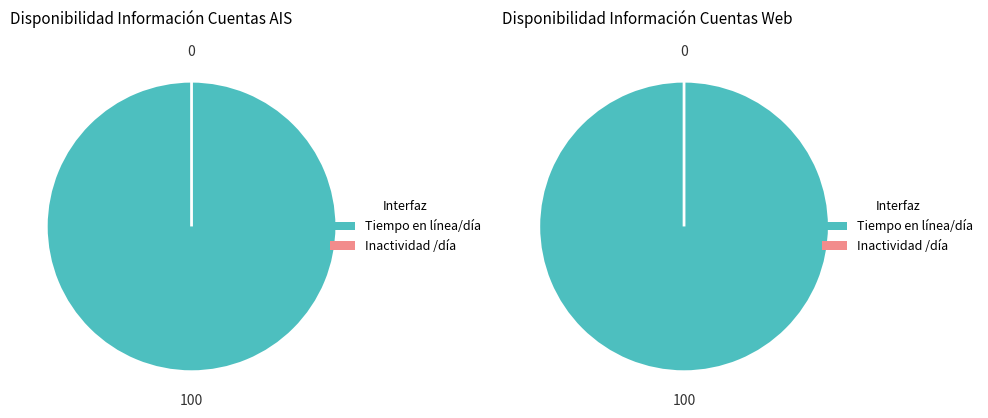

Combined, do Inactividad /día and Tiempo en línea/día account for over 50%?

Yes